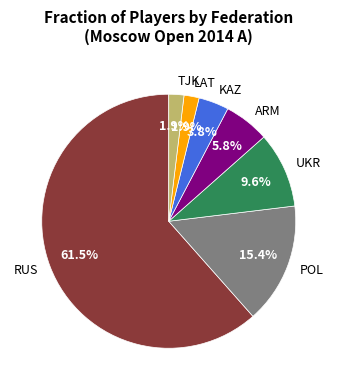

Which has a higher value, TJK or KAZ?

KAZ